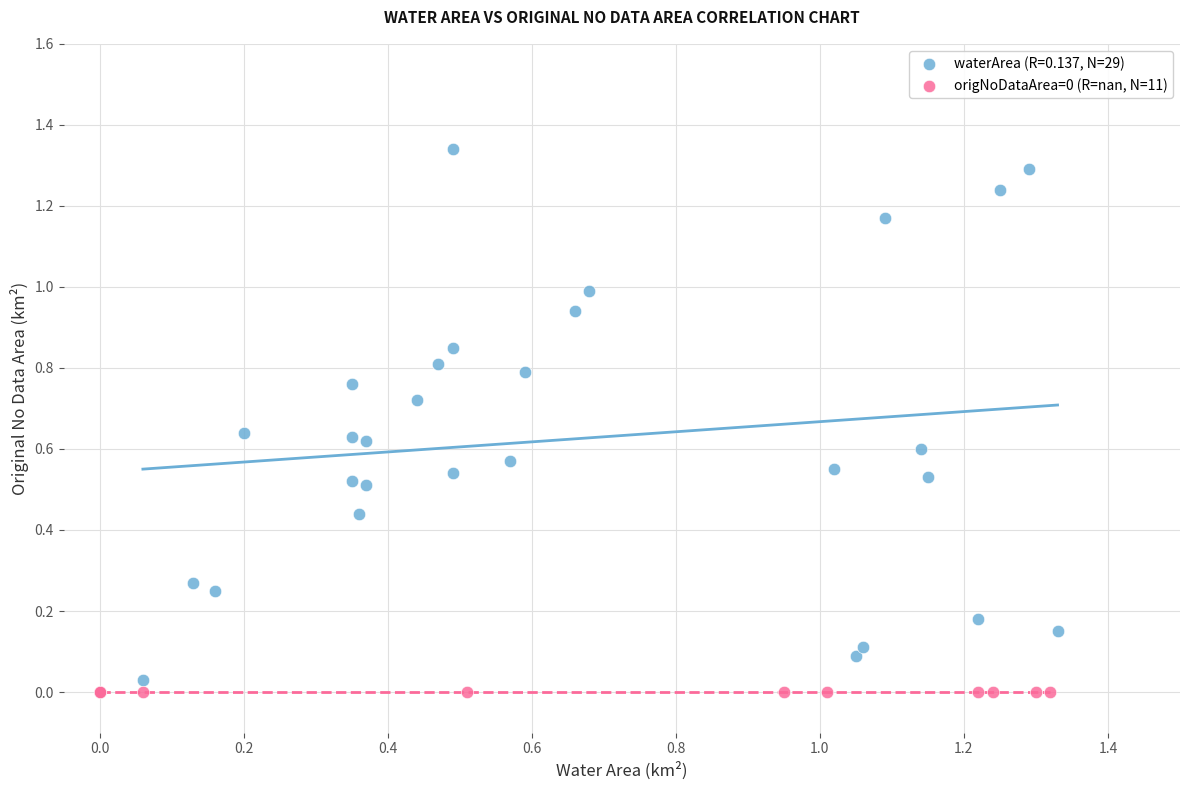

Which series reaches the maximum Y coordinate?

waterArea (R=0.137, N=29)